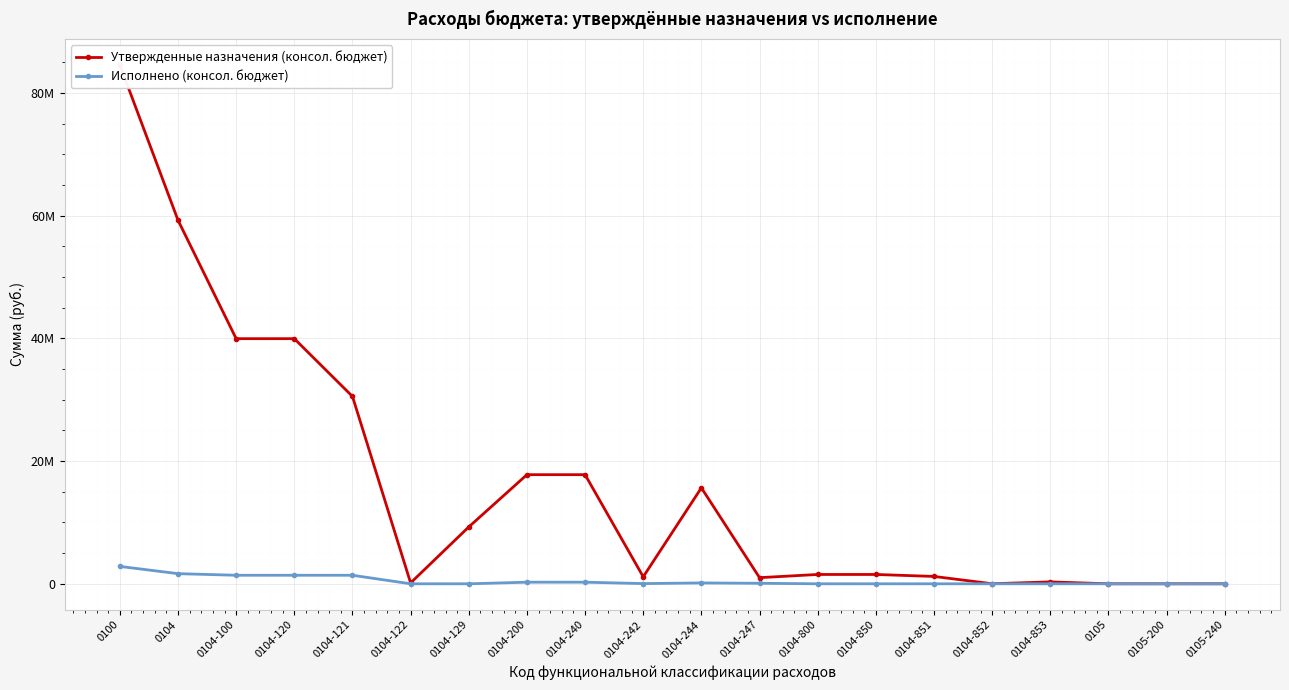

What is the label of the 16th point from the right?

0104-121